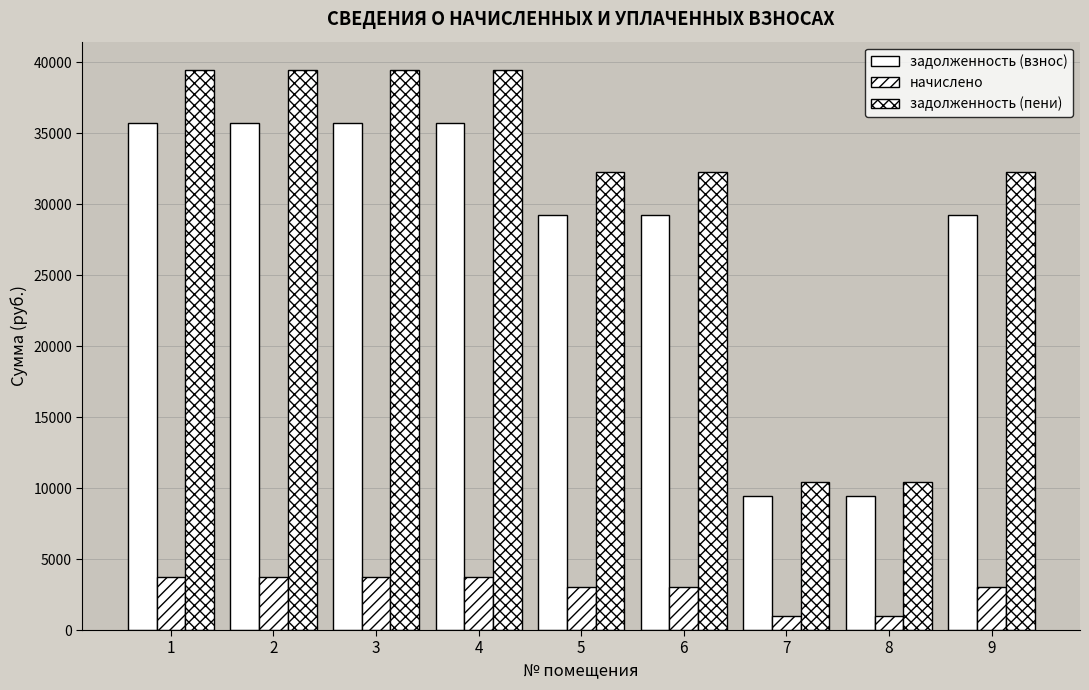

The начислено series shows 986.6 at 7. True or false?

True